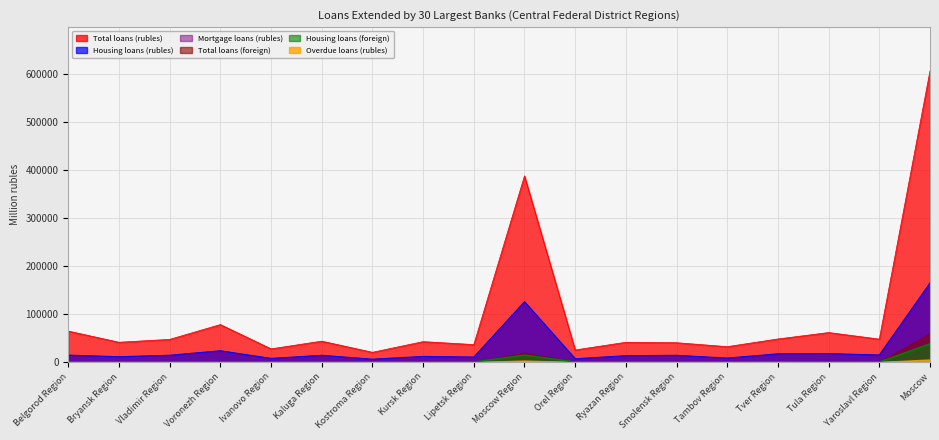

True or false: Total loans (foreign) has more than 1 interior local peaks.

True